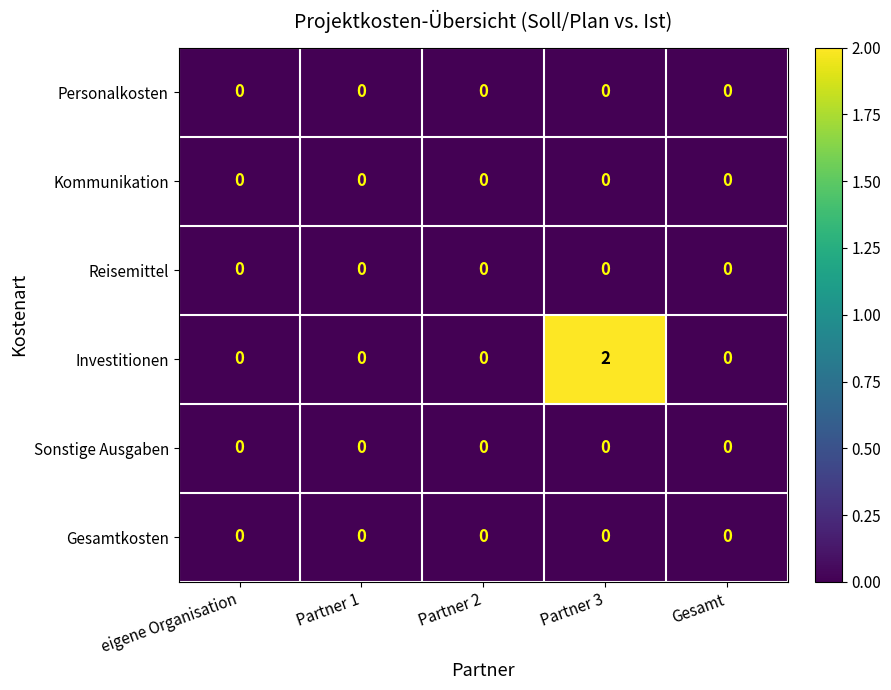

Which label corresponds to the largest value in the chart?

Partner 3